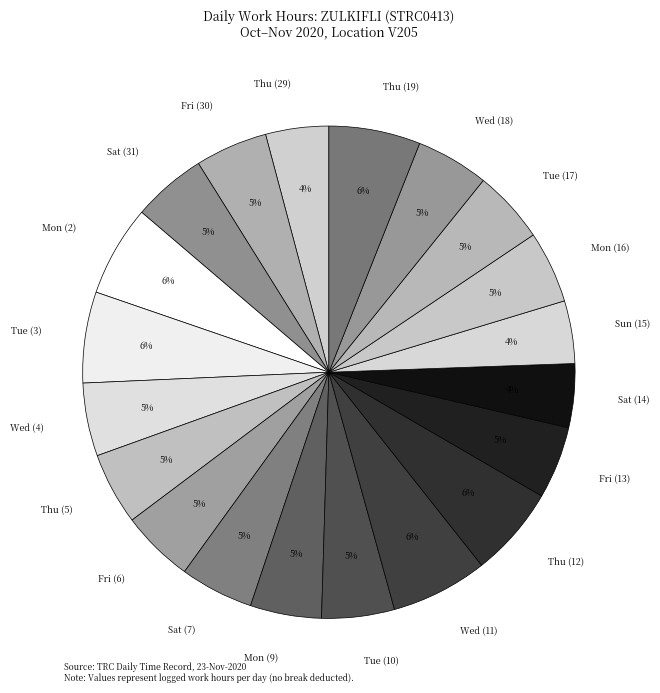

True or false: Tue (3) accounts for 6% of the total.

True